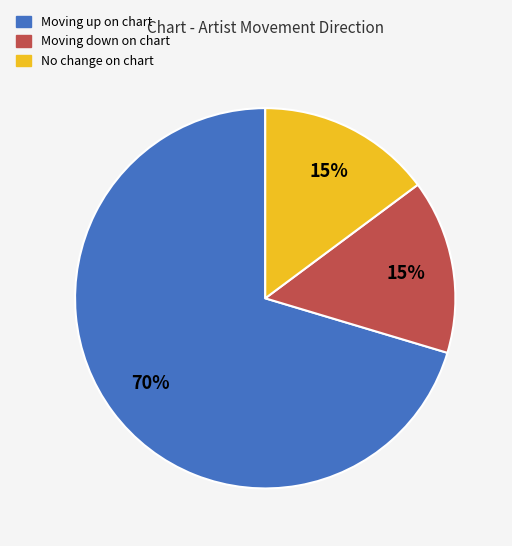

To the nearest percent, what is the average slice percentage?

33%